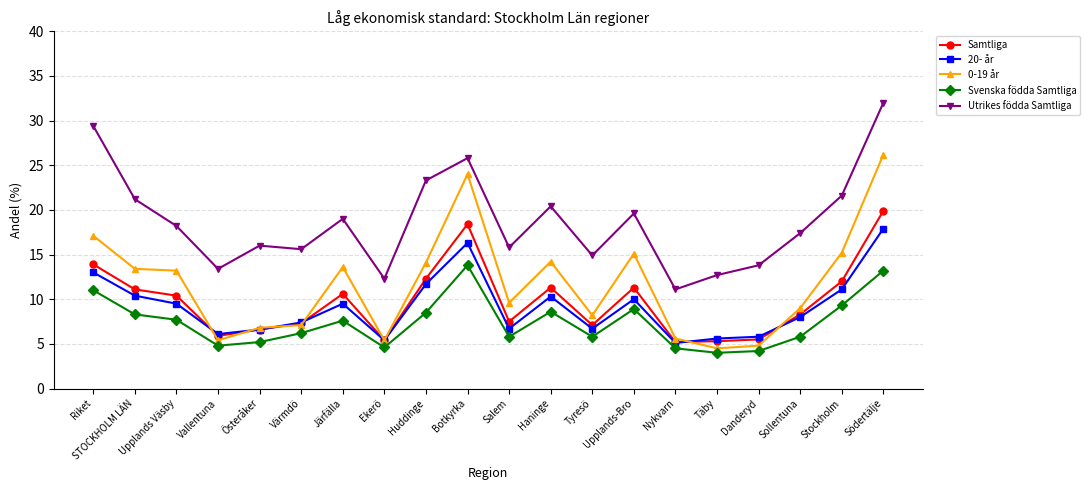

What is the minimum value for 20- år?

5.1